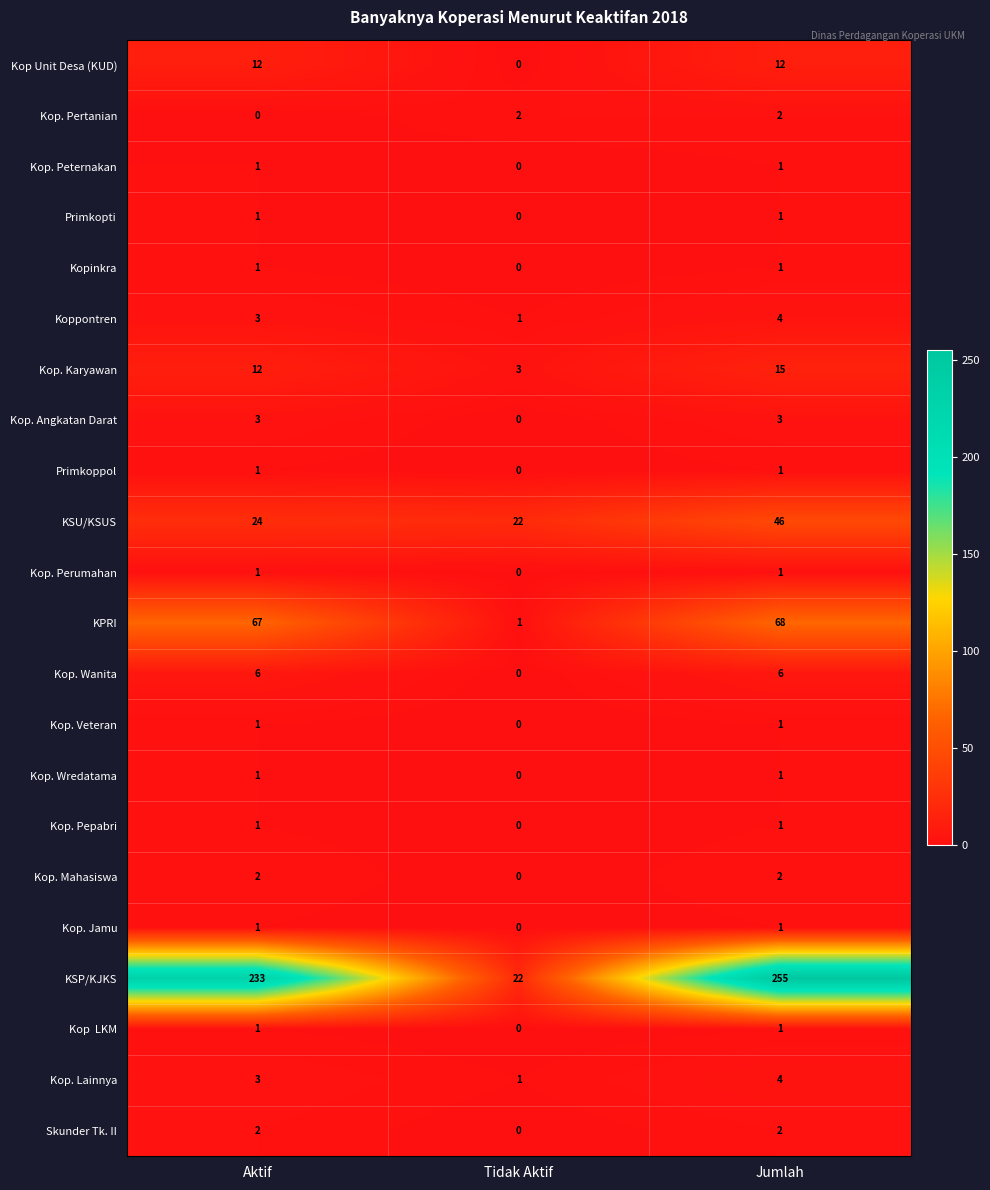

Which series has the largest total across all categories?

KSP/KJKS